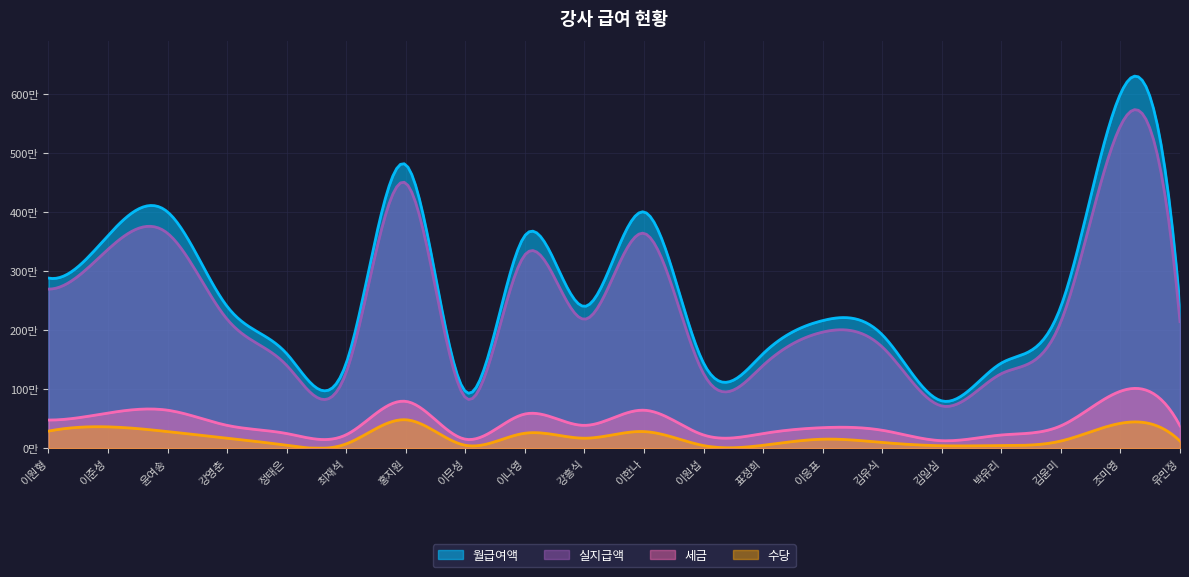

What is the difference between the highest and lowest values at 정태은?

1552000